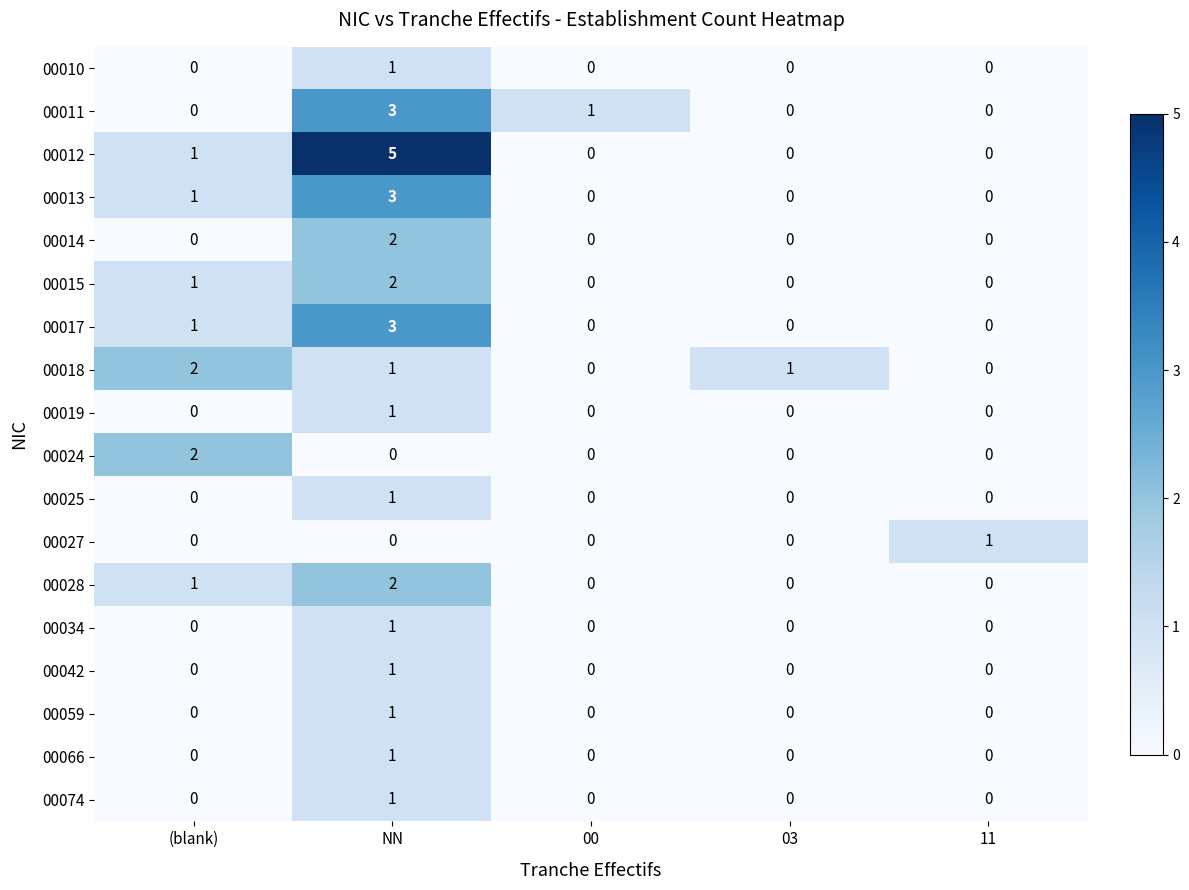

Is the value of 00074 at 03 greater than the value of 00027 at 11?

No